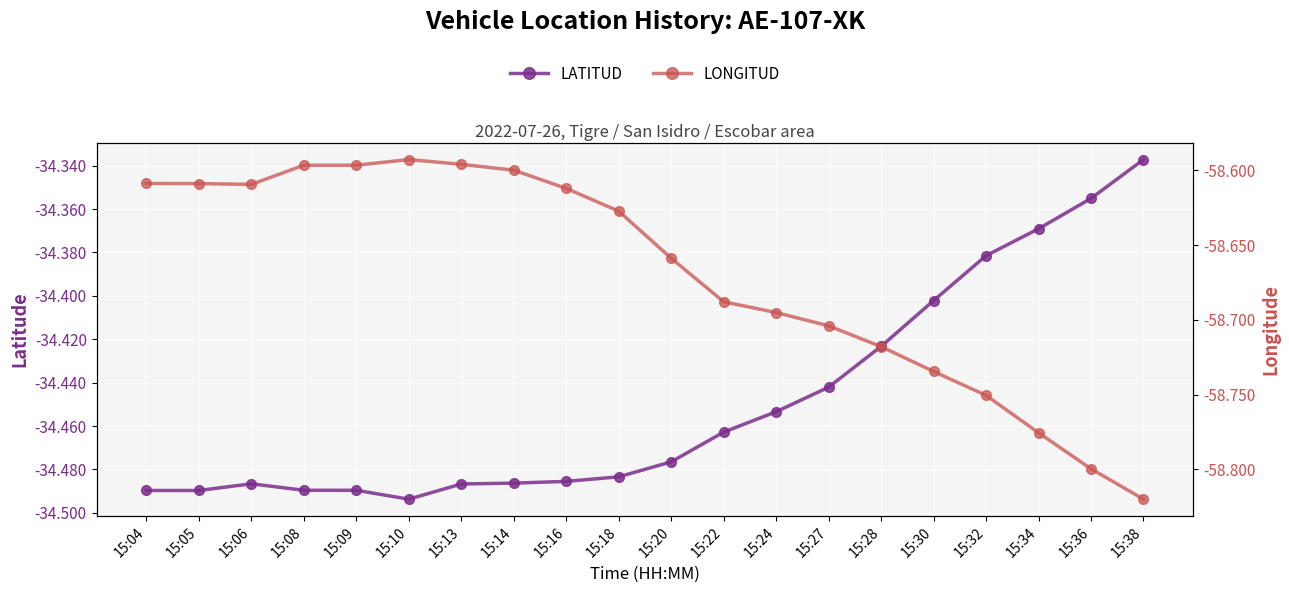

Where is LATITUD nearest to the value -34?

15:38